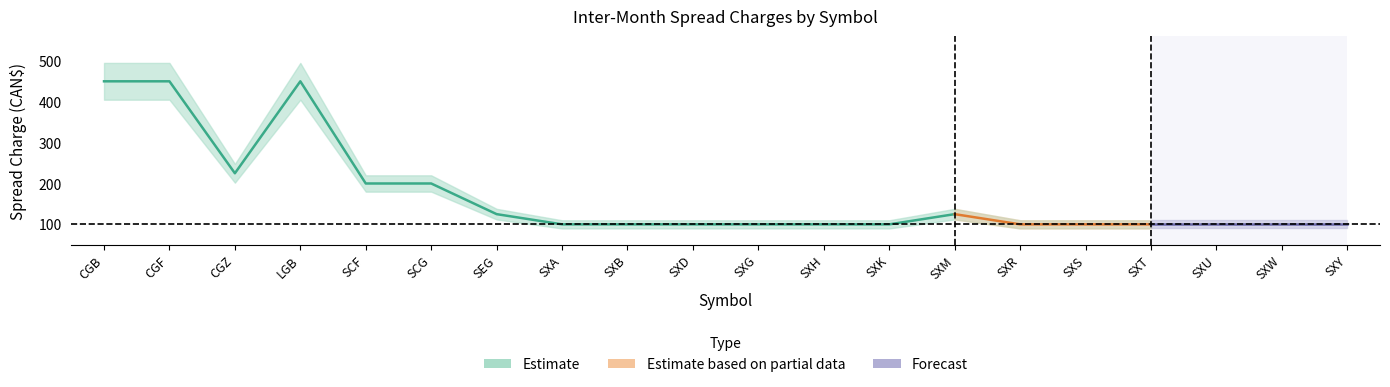

At which category does UPDATED Inter-Month Spread Charge reach its first local peak?

LGB